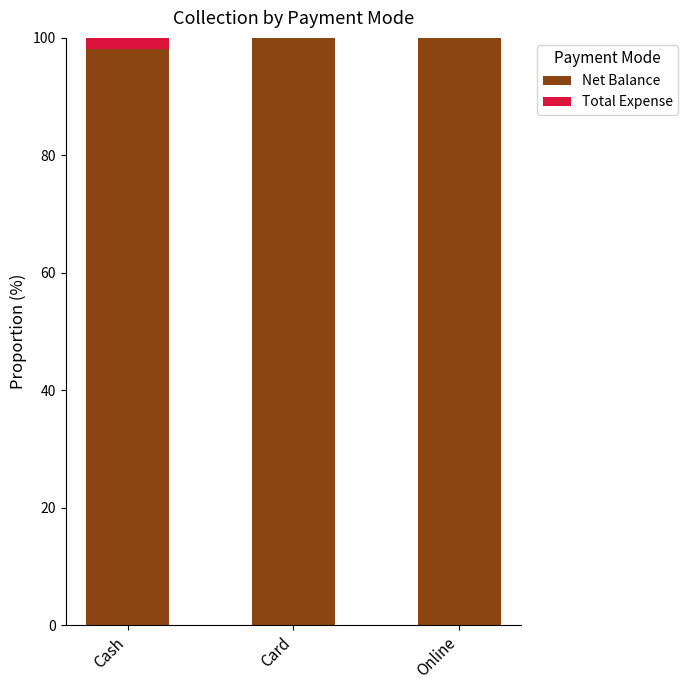

How many categories are shown in the chart?

3